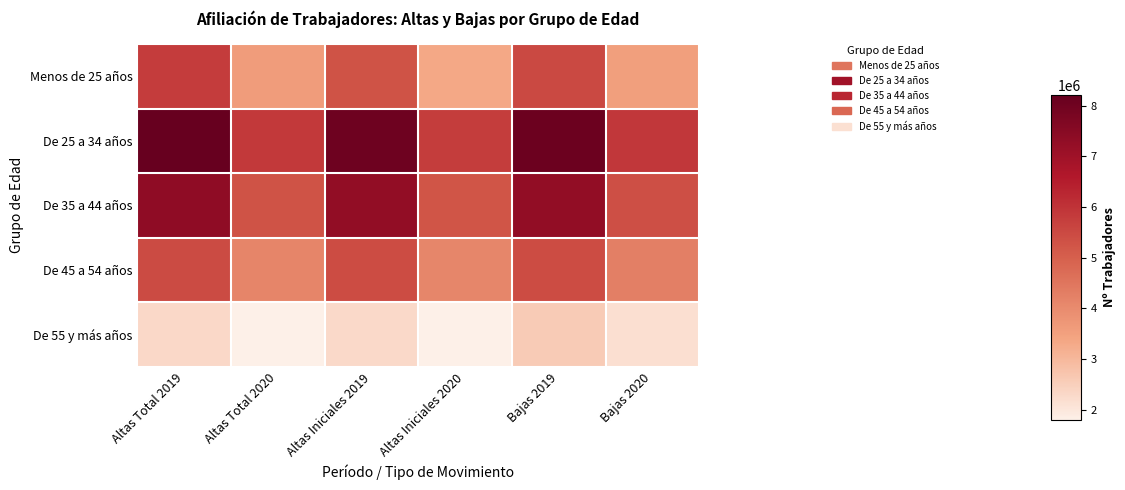

Reading left to right, what are all the values shown in this chart?

Menos de 25 años: Altas Total 2019=5800020	Altas Total 2020=3599872	Altas Iniciales 2019=5300394	Altas Iniciales 2020=3341491	Bajas 2019=5488508	Bajas 2020=3526277
De 25 a 34 años: Altas Total 2019=8213424	Altas Total 2020=5872456	Altas Iniciales 2019=8051584	Altas Iniciales 2020=5757709	Bajas 2019=8063936	Bajas 2020=5898288
De 35 a 44 años: Altas Total 2019=7354309	Altas Total 2020=5286611	Altas Iniciales 2019=7284893	Altas Iniciales 2020=5234783	Bajas 2019=7270872	Bajas 2020=5377649
De 45 a 54 años: Altas Total 2019=5470466	Altas Total 2020=4128540	Altas Iniciales 2019=5433747	Altas Iniciales 2020=4101950	Bajas 2019=5451422	Bajas 2020=4258472
De 55 y más años: Altas Total 2019=2312426	Altas Total 2020=1811576	Altas Iniciales 2019=2284370	Altas Iniciales 2020=1794312	Bajas 2019=2571713	Bajas 2020=2162231